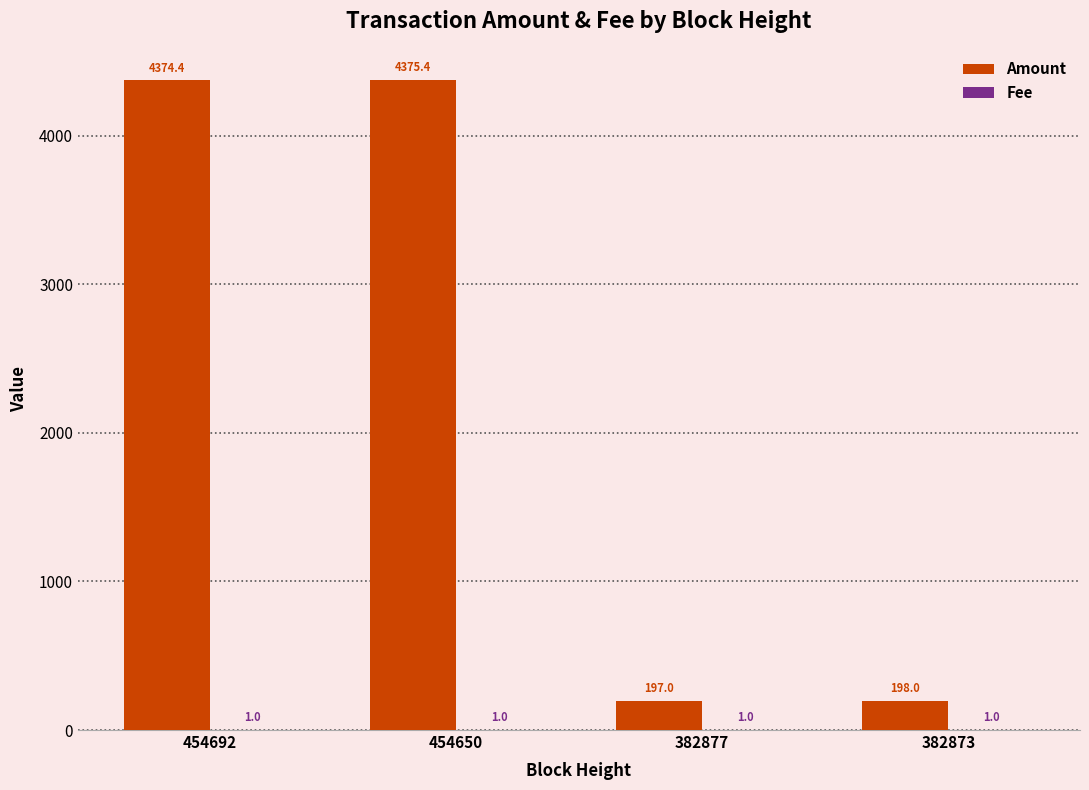

What is the sum of the Amount values at 382877 and 454650?

4572.4